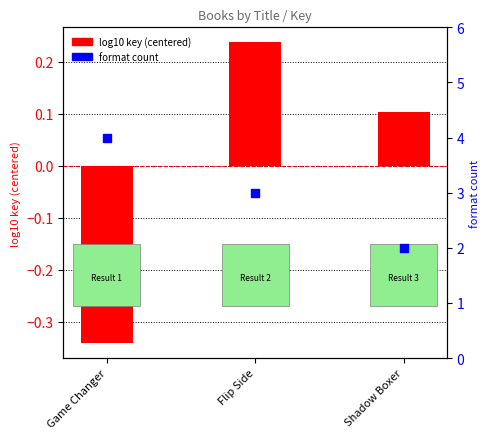

What is the total value across all series at Shadow Boxer?

2.1